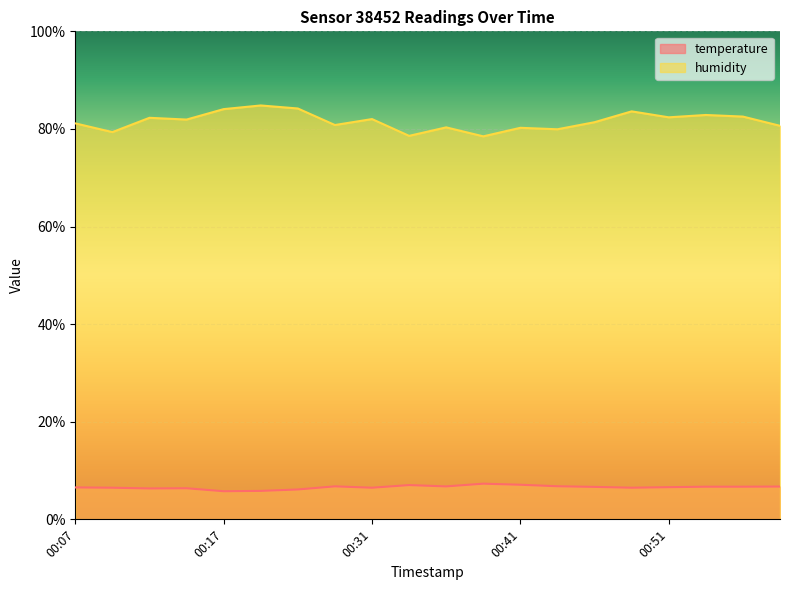

The humidity series shows 80.8 at 00:28. True or false?

True